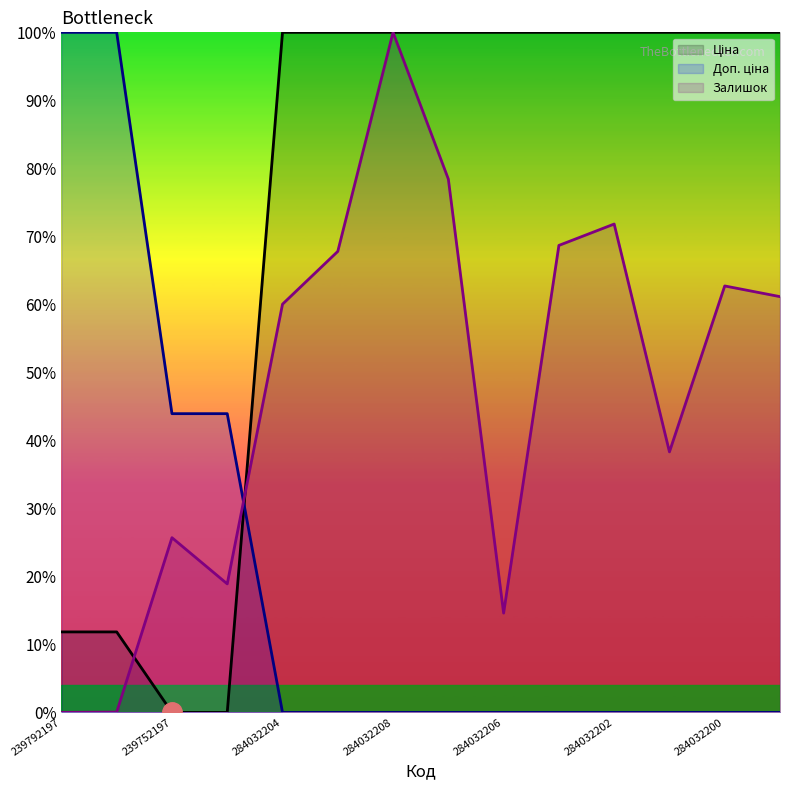

Which category has the lowest value in the Доп. ціна series?

284032204